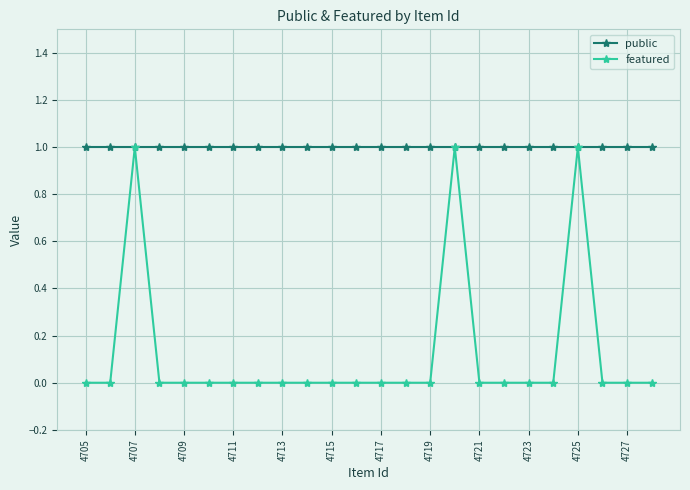

List the series in order of their overall mean, lowest first.

featured, public